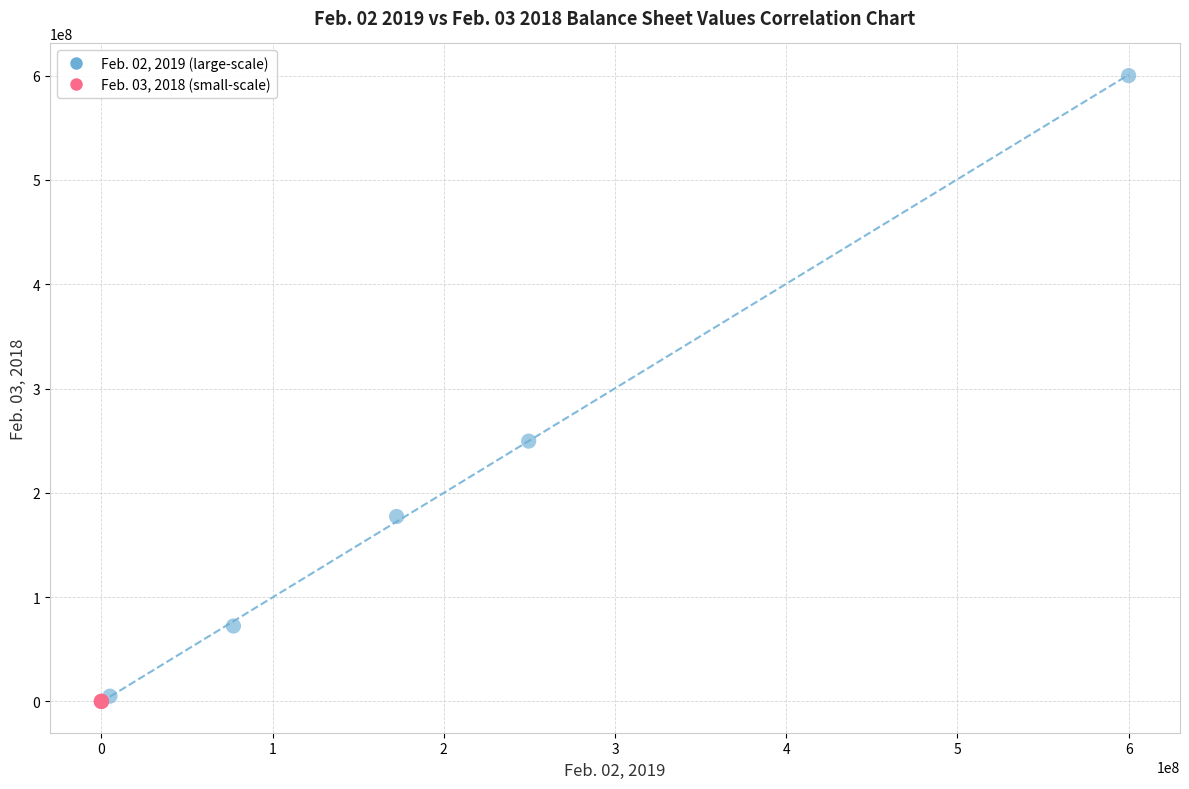

Which series has the largest Y range (max minus min)?

Feb. 02, 2019 (large-scale)